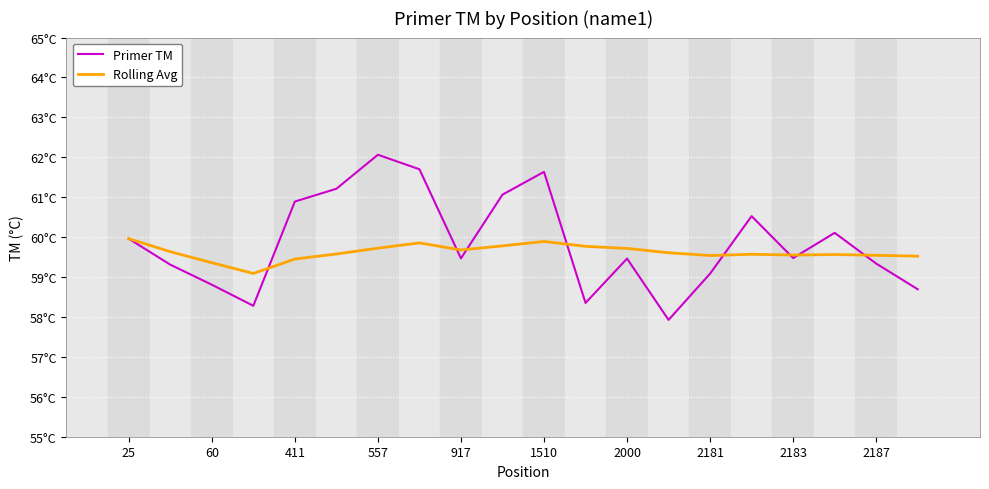

What is the average value of the Primer TM series?

59.9